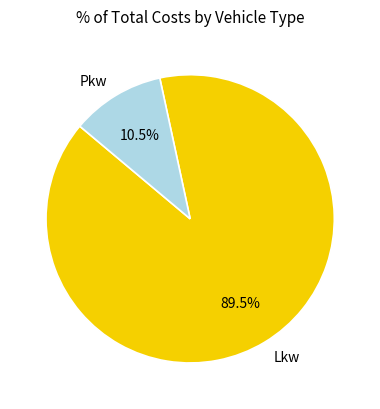

To the nearest percent, what is the difference between the Pkw and Lkw slice percentages?

79%